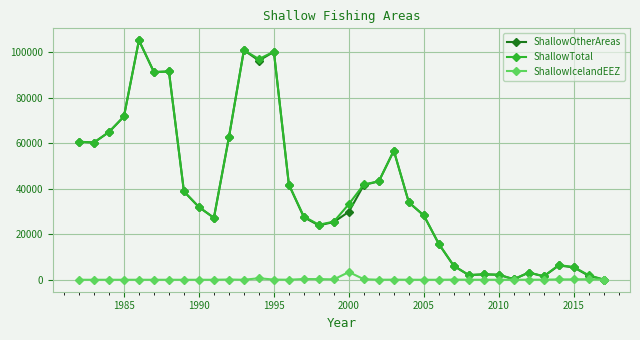

How many lines are shown in the chart?

3